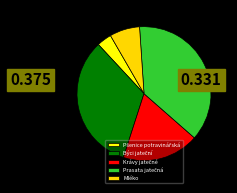

Is there a majority slice in this chart?

No